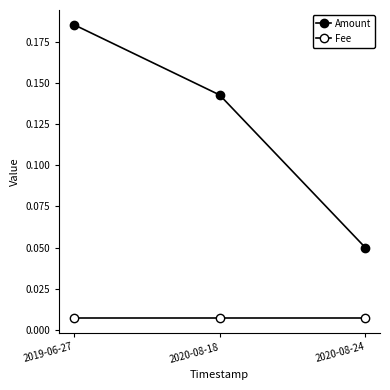

How many lines are shown in the chart?

2